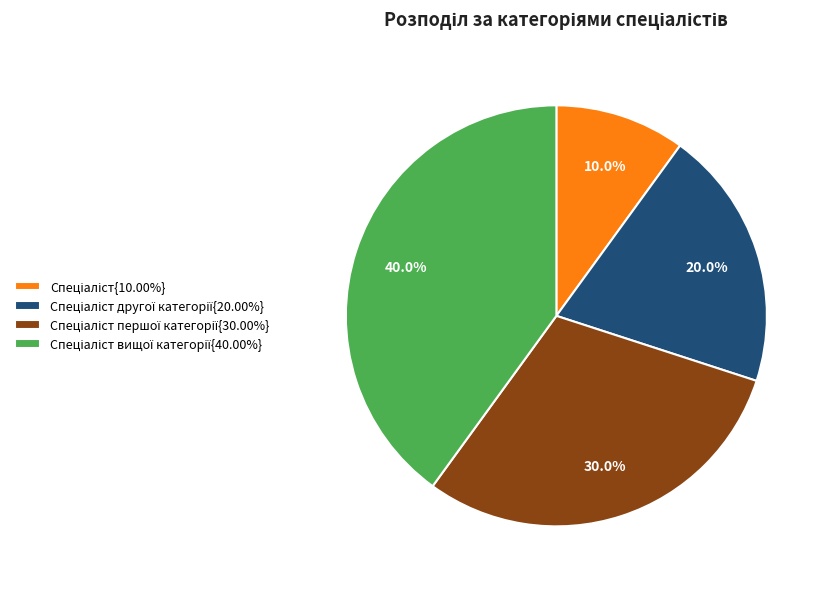

Does any single category account for the majority?

No